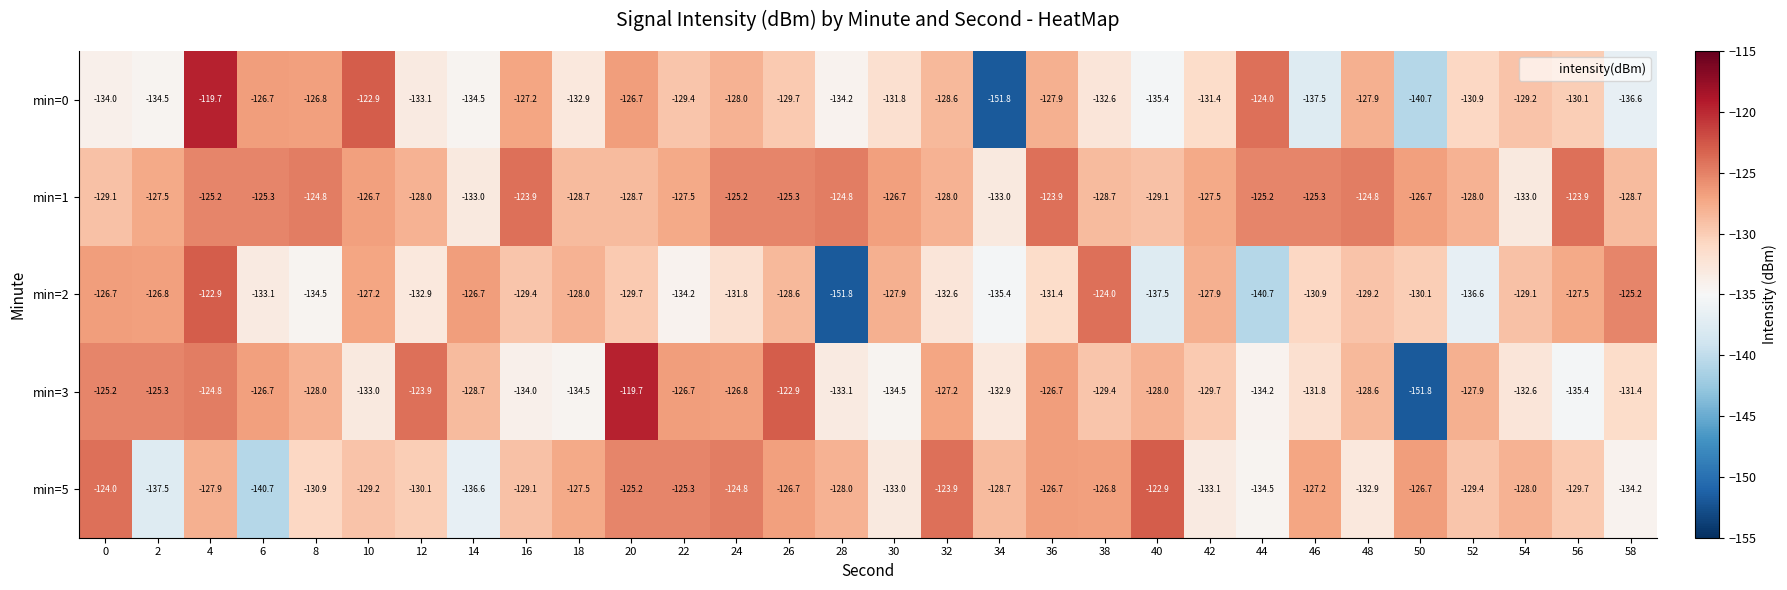

Between 14 and 30, which series saw the biggest shift?

min=1